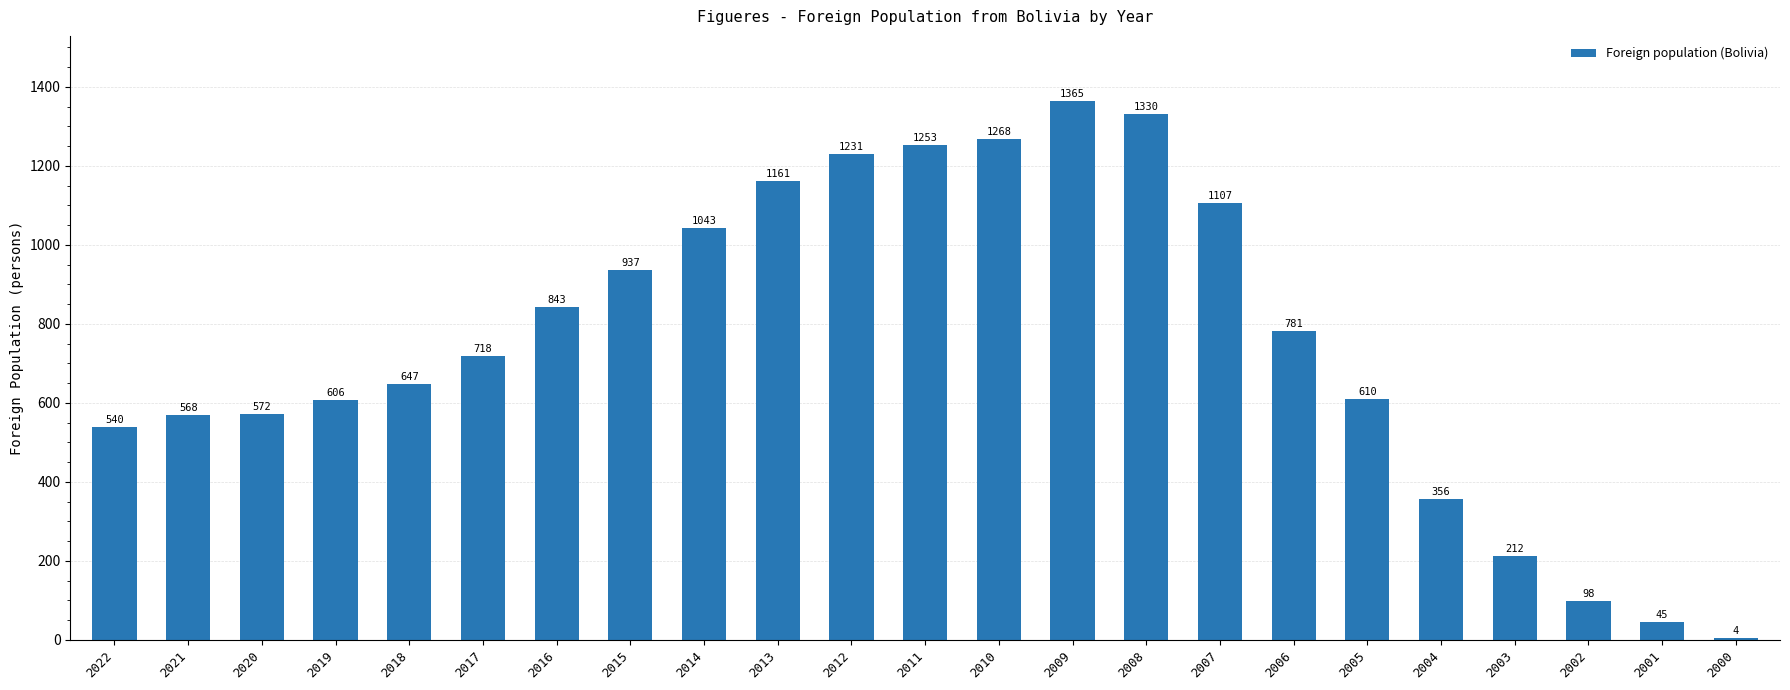

At which label is the value closest to 684?

2017